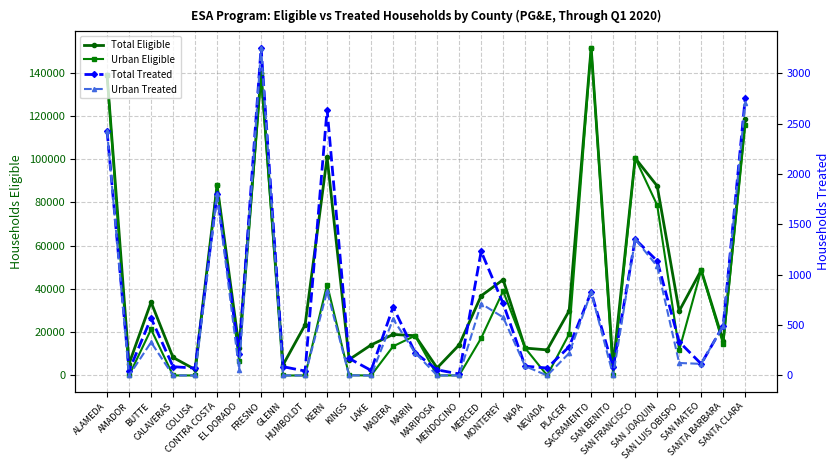

Reading left to right, what are all the values shown in this chart?

Total Eligible: ALAMEDA=138911	AMADOR=5424	BUTTE=33884	CALAVERAS=8306	COLUSA=2775	CONTRA COSTA=87975	EL DORADO=12895	FRESNO=139602	GLENN=4935	HUMBOLDT=23394	KERN=100811	KINGS=7323	LAKE=14123	MADERA=18964	MARIN=18382	MARIPOSA=3489	MENDOCINO=14118	MERCED=36807	MONTEREY=44282	NAPA=12661	NEVADA=11818	PLACER=29908	SACRAMENTO=151534	SAN BENITO=4266	SAN FRANCISCO=100494	SAN JOAQUIN=87599	SAN LUIS OBISPO=29774	SAN MATEO=48668	SANTA BARBARA=15865	SANTA CLARA=118448
Urban Eligible: ALAMEDA=138908	AMADOR=1	BUTTE=21307	CALAVERAS=24	COLUSA=11	CONTRA COSTA=87965	EL DORADO=6890	FRESNO=139325	GLENN=0	HUMBOLDT=0	KERN=42032	KINGS=81	LAKE=1	MADERA=13468	MARIN=18382	MARIPOSA=25	MENDOCINO=24	MERCED=17227	MONTEREY=38990	NAPA=12661	NEVADA=12	PLACER=19166	SACRAMENTO=151534	SAN BENITO=145	SAN FRANCISCO=100494	SAN JOAQUIN=78750	SAN LUIS OBISPO=11682	SAN MATEO=48668	SANTA BARBARA=14479	SANTA CLARA=115680
Total Treated: ALAMEDA=2428	AMADOR=48	BUTTE=569	CALAVERAS=87	COLUSA=73	CONTRA COSTA=1799	EL DORADO=211	FRESNO=3254	GLENN=87	HUMBOLDT=44	KERN=2640	KINGS=169	LAKE=50	MADERA=680	MARIN=226	MARIPOSA=56	MENDOCINO=15	MERCED=1232	MONTEREY=715	NAPA=92	NEVADA=74	PLACER=285	SACRAMENTO=827	SAN BENITO=80	SAN FRANCISCO=1353	SAN JOAQUIN=1137	SAN LUIS OBISPO=334	SAN MATEO=115	SANTA BARBARA=494	SANTA CLARA=2750
Urban Treated: ALAMEDA=2428	AMADOR=0	BUTTE=329	CALAVERAS=0	COLUSA=0	CONTRA COSTA=1799	EL DORADO=58	FRESNO=3254	GLENN=0	HUMBOLDT=0	KERN=837	KINGS=1	LAKE=0	MADERA=559	MARIN=225	MARIPOSA=0	MENDOCINO=0	MERCED=713	MONTEREY=577	NAPA=92	NEVADA=0	PLACER=221	SACRAMENTO=826	SAN BENITO=1	SAN FRANCISCO=1353	SAN JOAQUIN=1084	SAN LUIS OBISPO=124	SAN MATEO=115	SANTA BARBARA=493	SANTA CLARA=2703